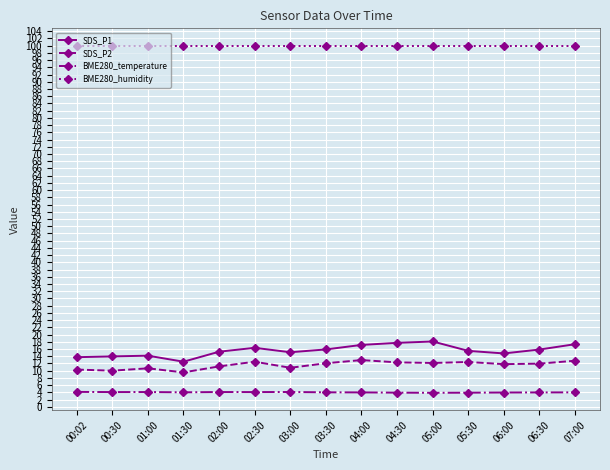

True or false: BME280_temperature and SDS_P2 intersect in this chart.

False